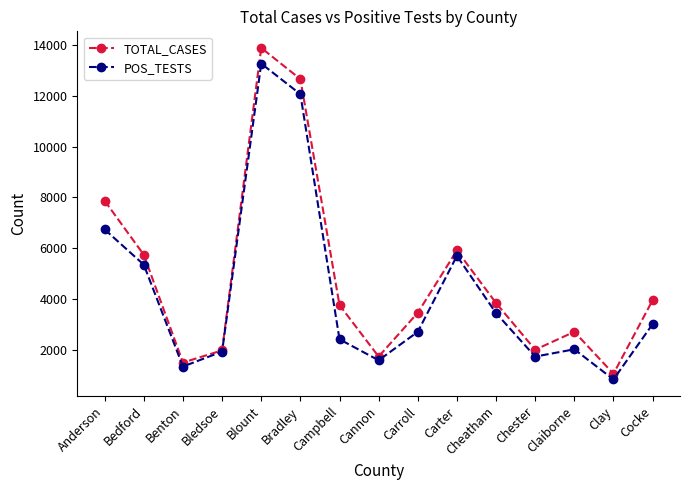

Which label corresponds to the smallest value in the chart?

Clay